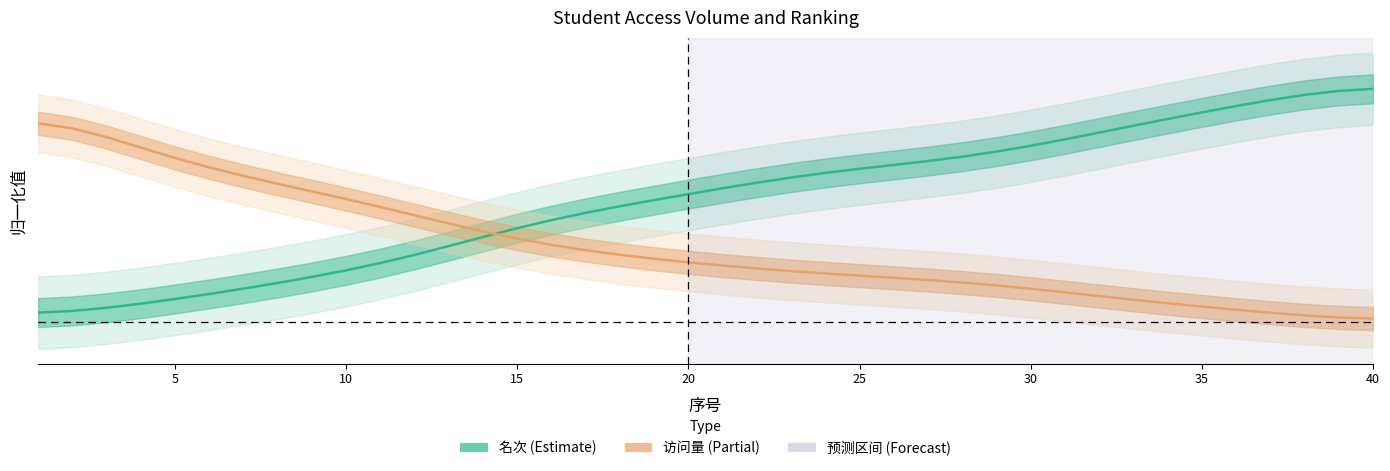

Is it true that 访问量 equals 0.1 at 21?

True